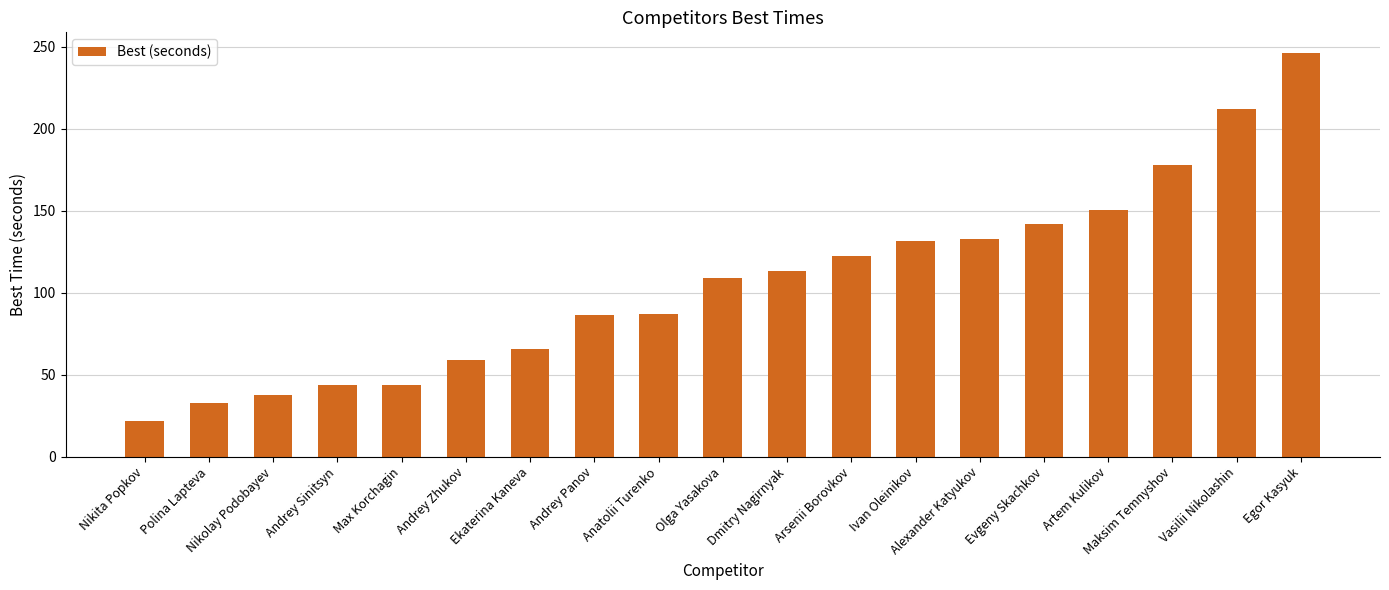

What position from the left is Arsenii Borovkov?

12